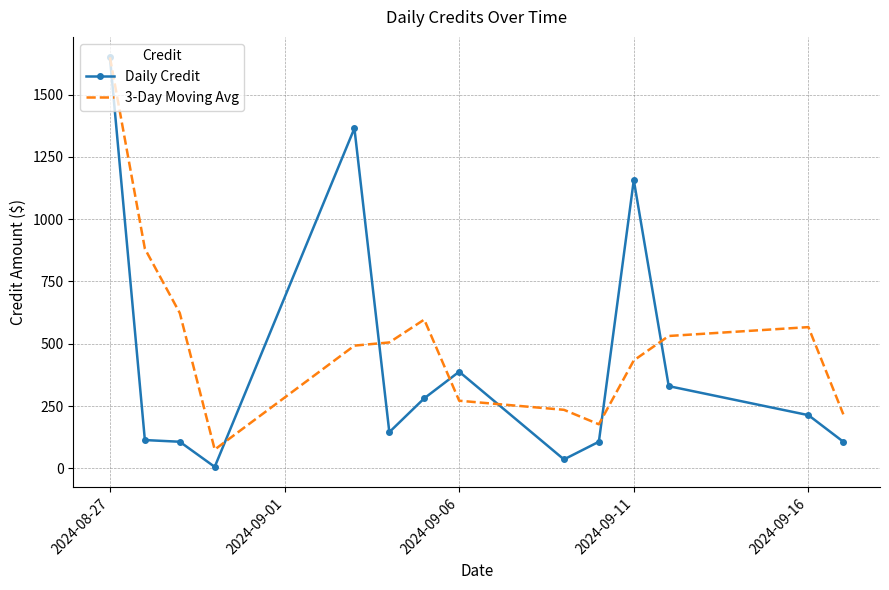

Which series has the widest spread of values?

Daily Credit